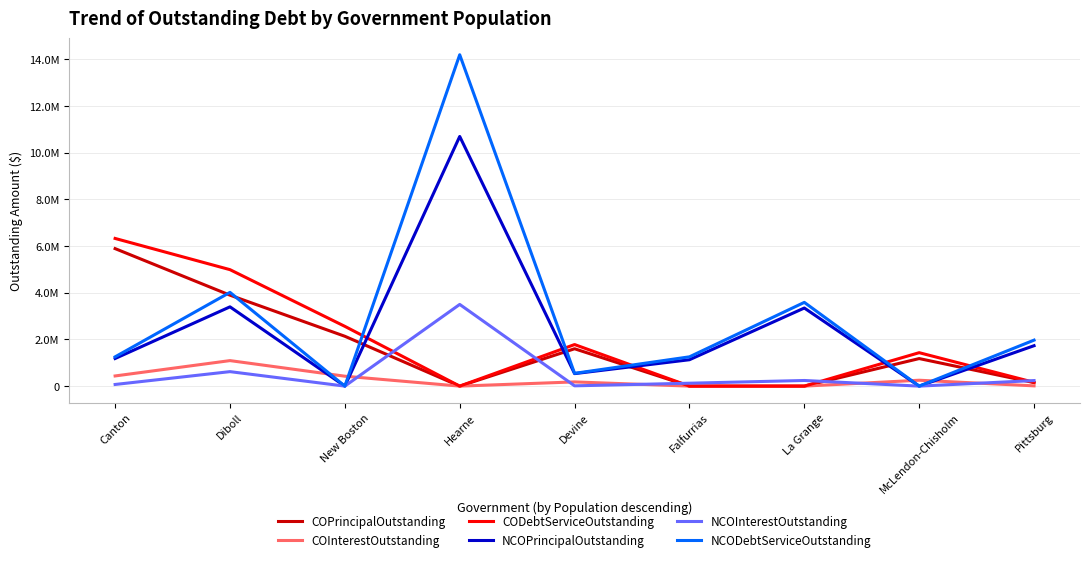

Reading right to left, transcribe all the data shown in this chart.

COPrincipalOutstanding: 150000.0	1180000.0	0.0	0.0	1600000.0	0.0	2135000.0	3895000.0	5889000.0
COInterestOutstanding: 11175.0	252181.2	0.0	0.0	180236.2	0.0	424800.0	1092622.5	435415.7
CODebtServiceOutstanding: 161175.0	1432181.2	0.0	0.0	1780236.2	0.0	2559800.0	4987622.5	6324415.7
NCOPrincipalOutstanding: 1731000.0	0.0	3345000.0	1130000.0	535000.0	10692000.0	0.0	3395000.0	1182916.0
NCOInterestOutstanding: 238429.5	0.0	241345.0	124740.0	12518.5	3498978.0	0.0	620228.2	70622.0
NCODebtServiceOutstanding: 1969429.5	0.0	3586345.0	1254740.0	547518.5	14190978.0	0.0	4015228.2	1253538.1